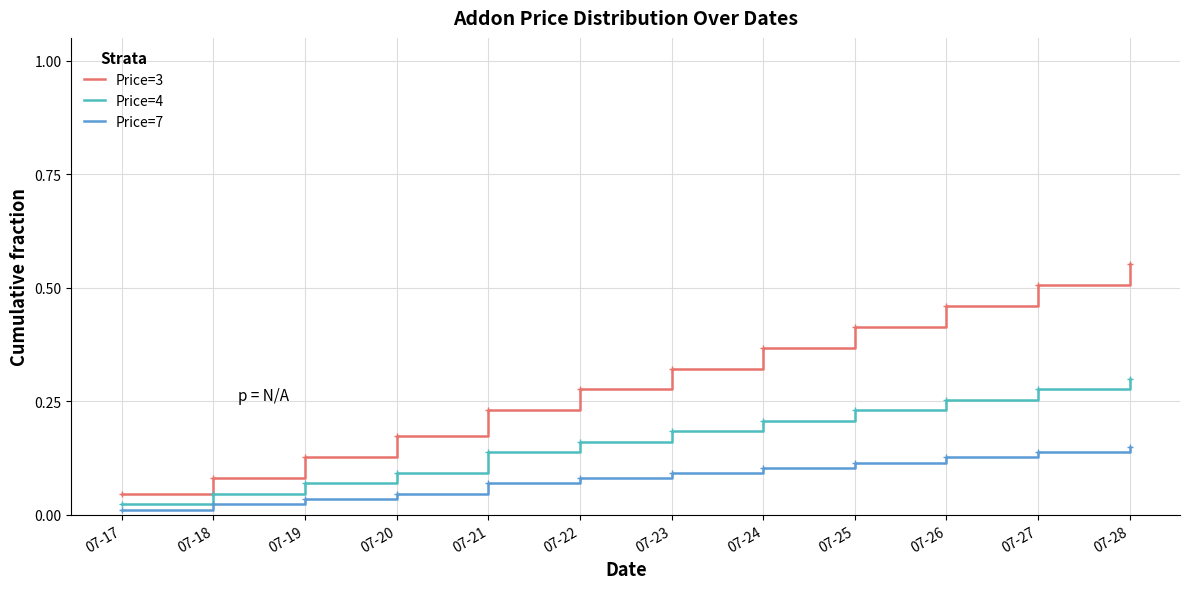

Is the value of Price=4 at 07-22 greater than the value of Price=3 at 07-19?

Yes